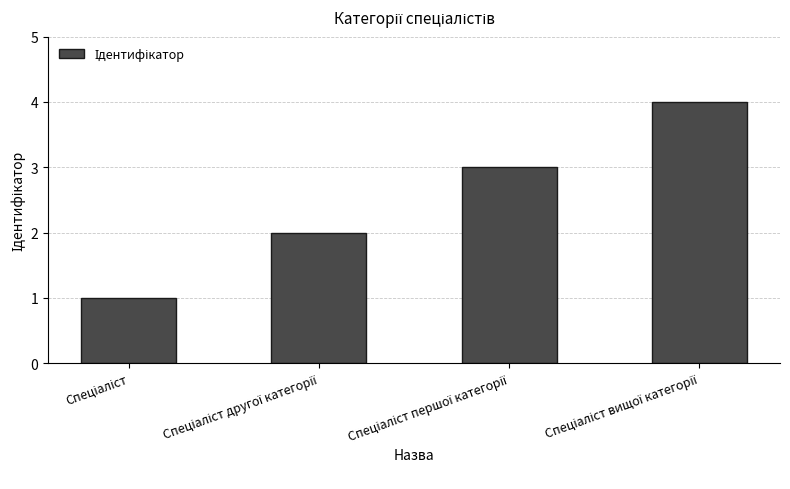

What is the minimum value shown in the chart?

1